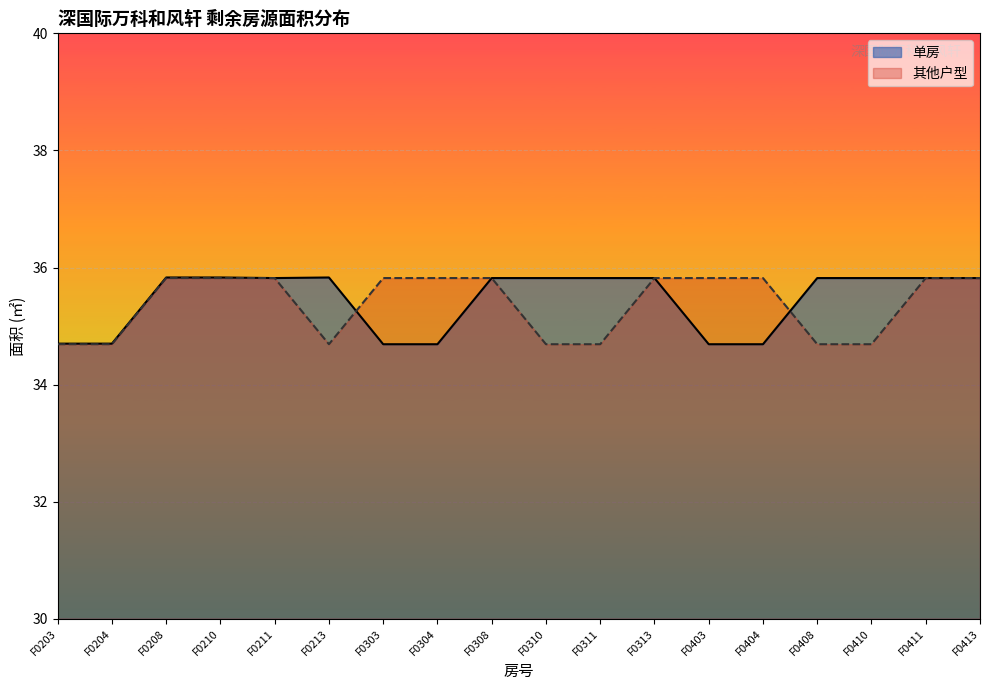

List the labels in order of 其他户型 value, largest first.

F0208, F0210, F0211, F0303, F0304, F0308, F0313, F0403, F0404, F0411, F0413, F0203, F0204, F0213, F0310, F0311, F0408, F0410